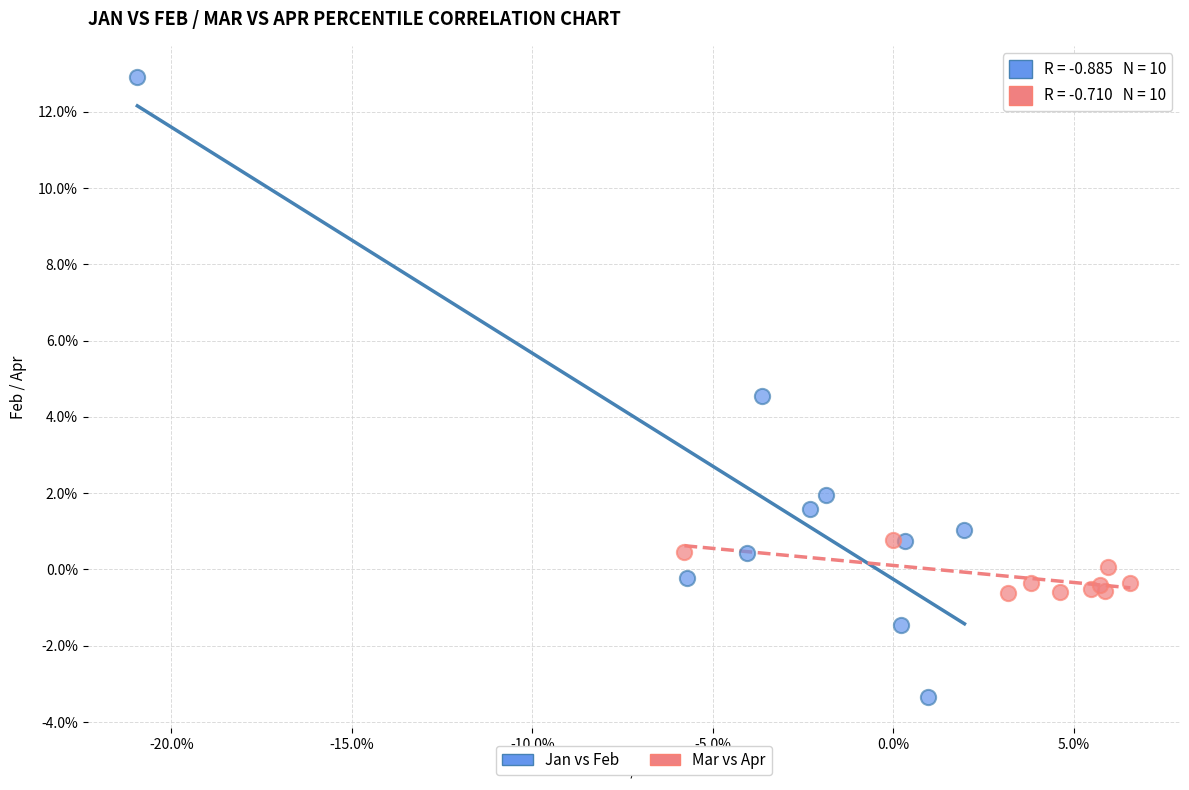

What are all the series names shown in the legend?

Jan vs Feb, Mar vs Apr